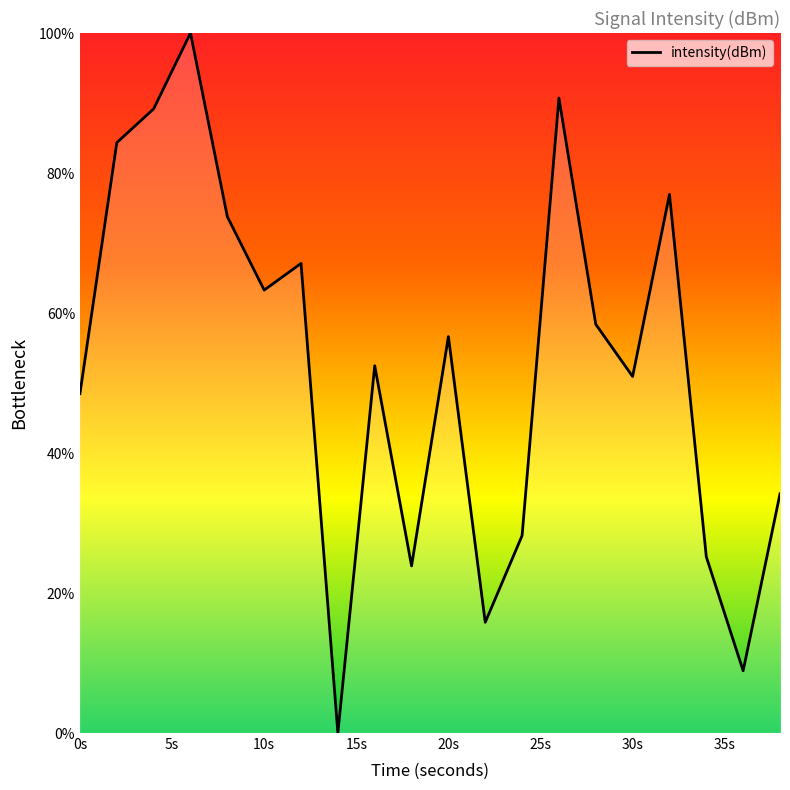

What is the difference between the maximum and minimum values?

100.0